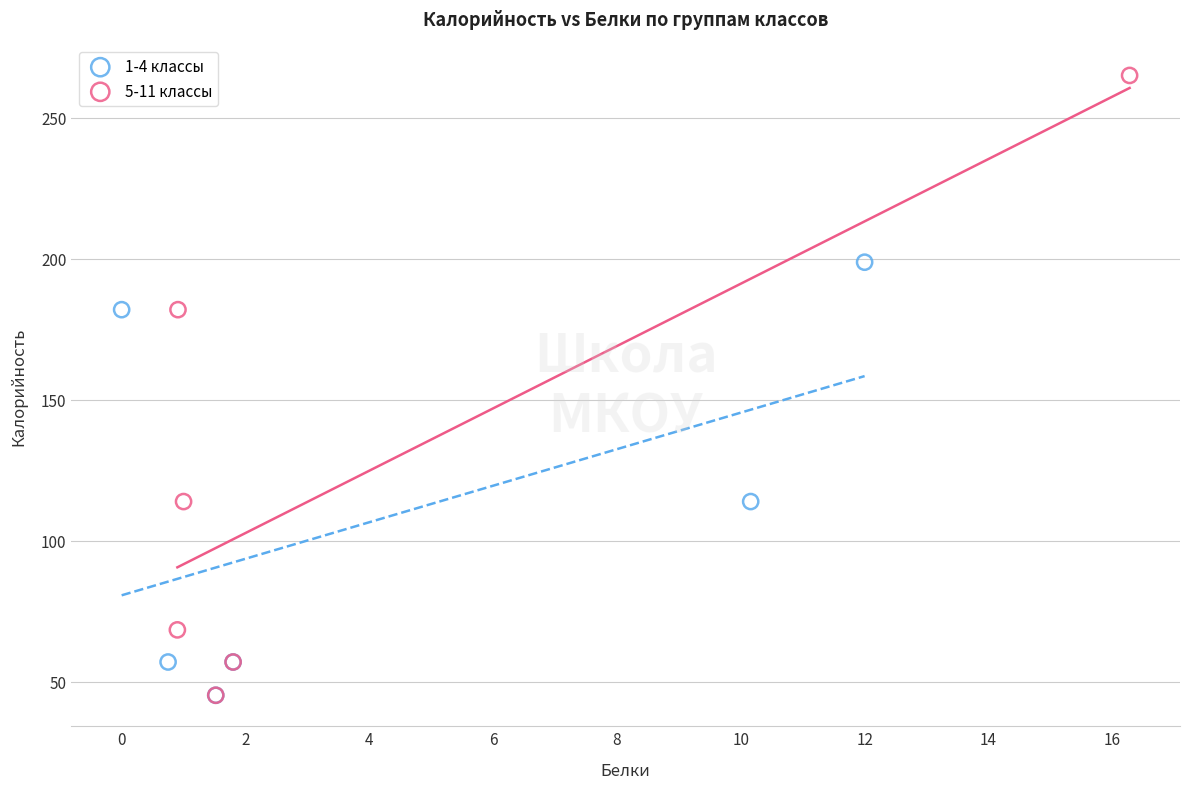

Which series contains the highest Y value?

5-11 классы